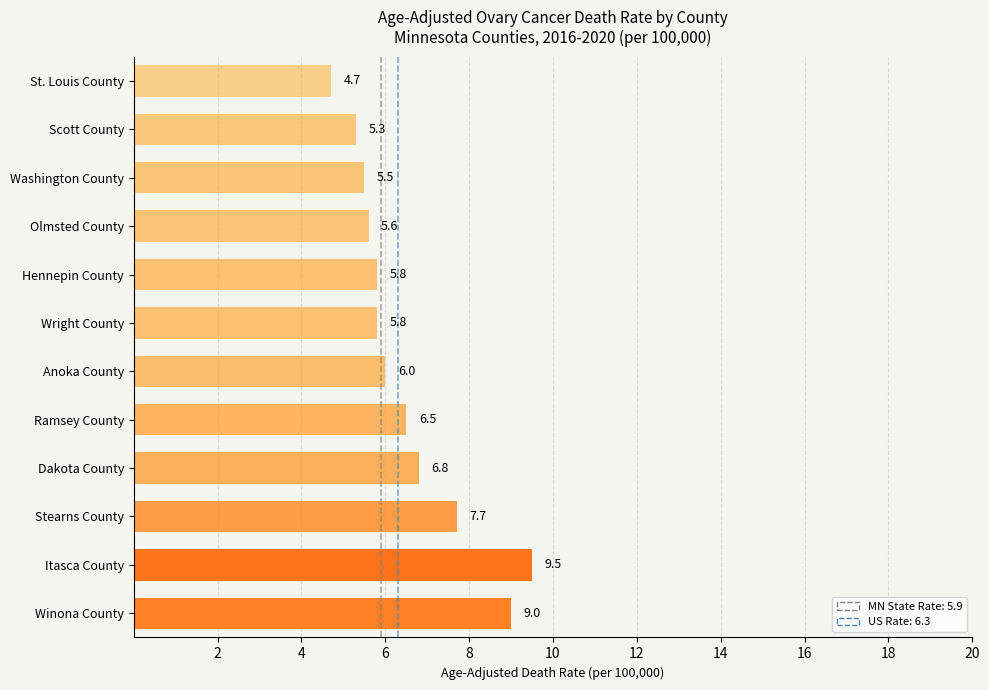

What is the approximate value at Olmsted County?

5.6